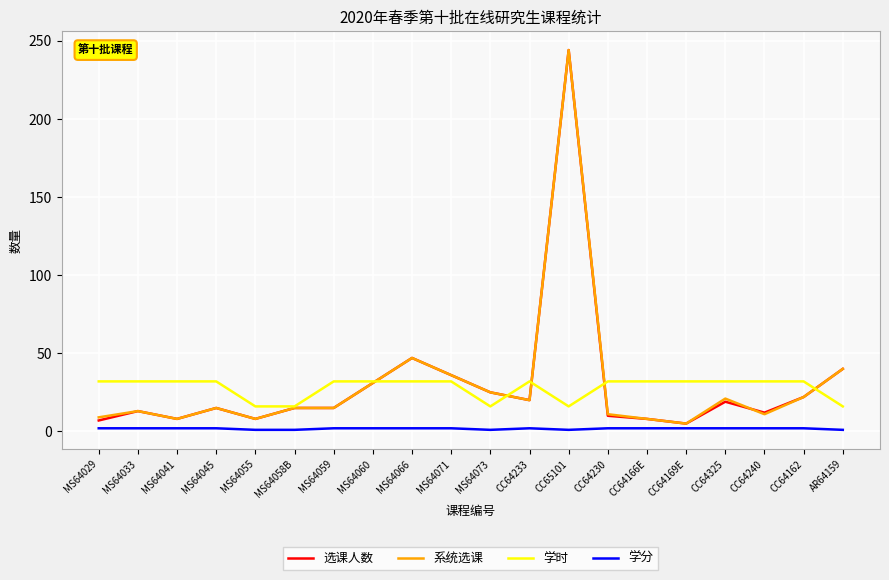

The 选课人数 series shows 47 at MS64066. True or false?

True